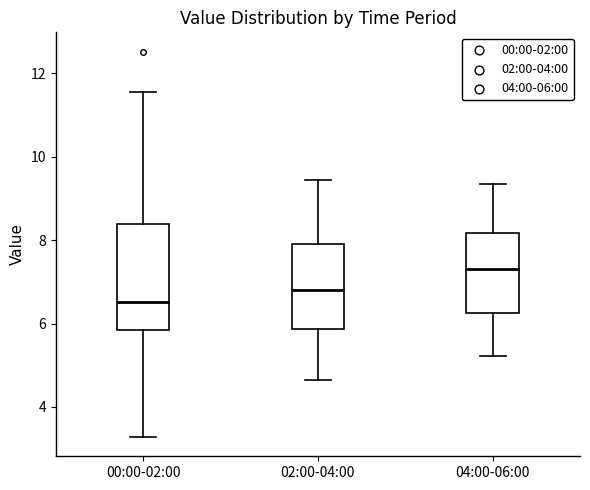

Where is the upper edge of the box for 04:00-06:00 on the y-axis? The values are not printed on the chart, so give them approximately, as read against the axis.

8.2